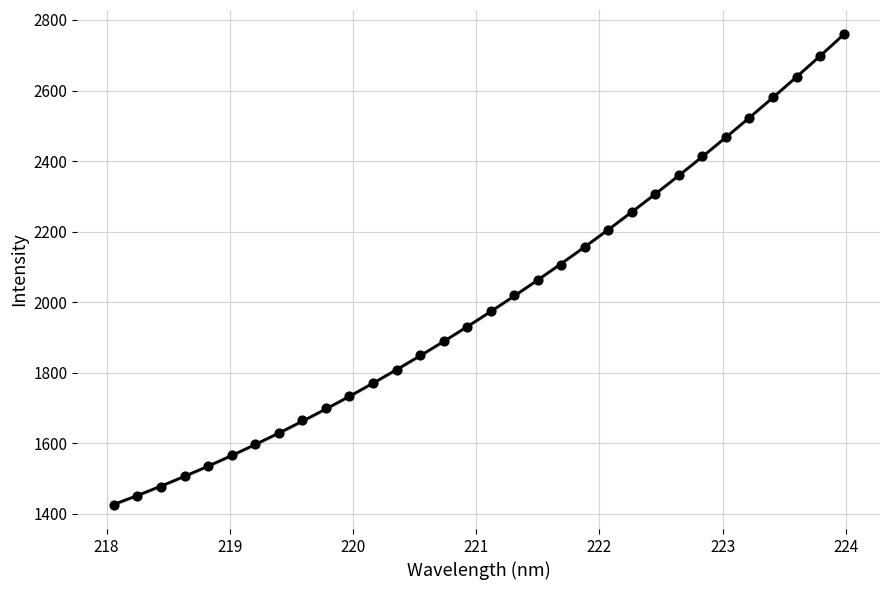

What is the range of X values (max minus min)?

5.9